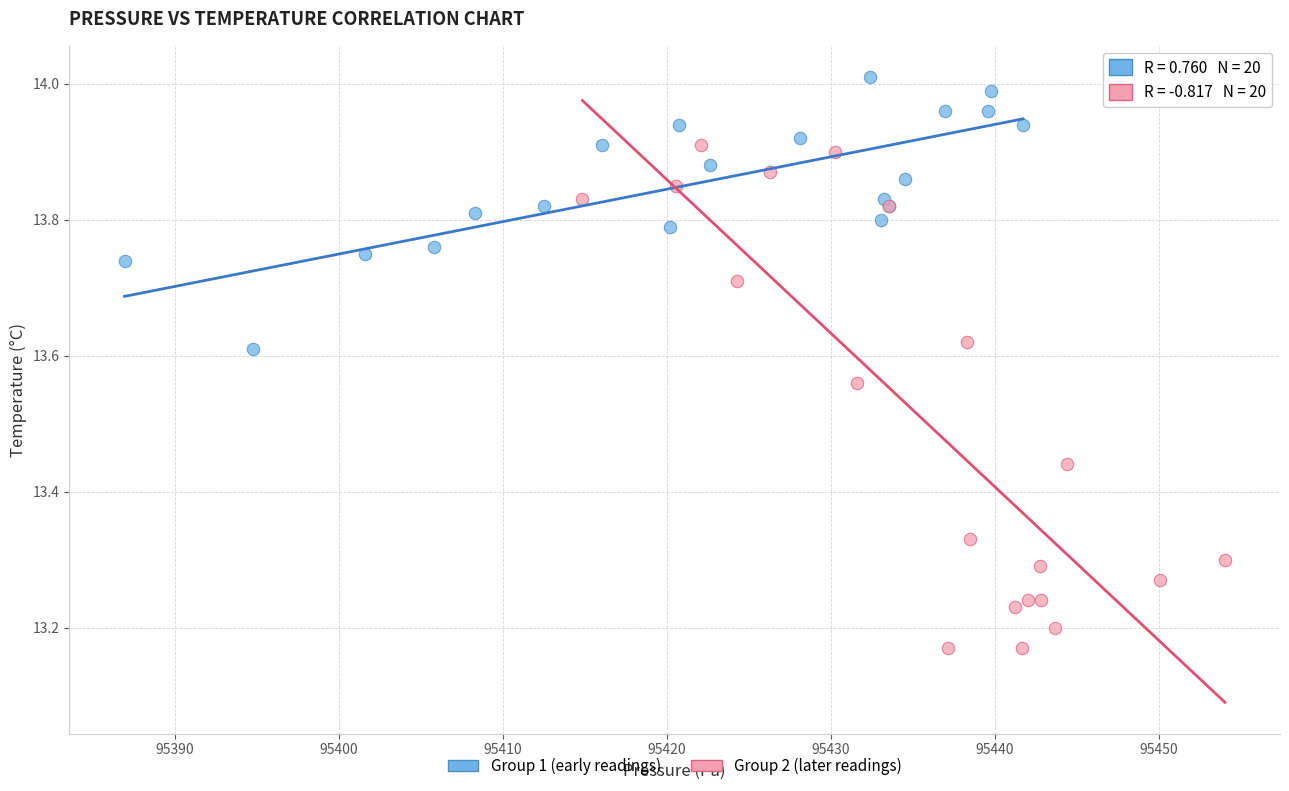

Which series reaches the maximum Y coordinate?

Group 1 (early readings)